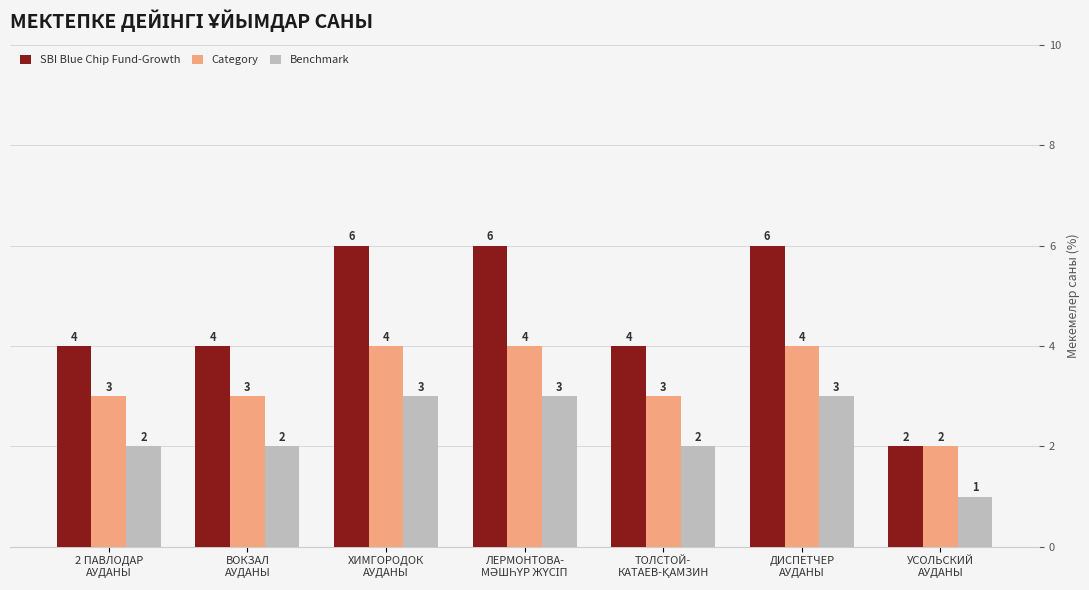

How many series are shown in this chart?

3